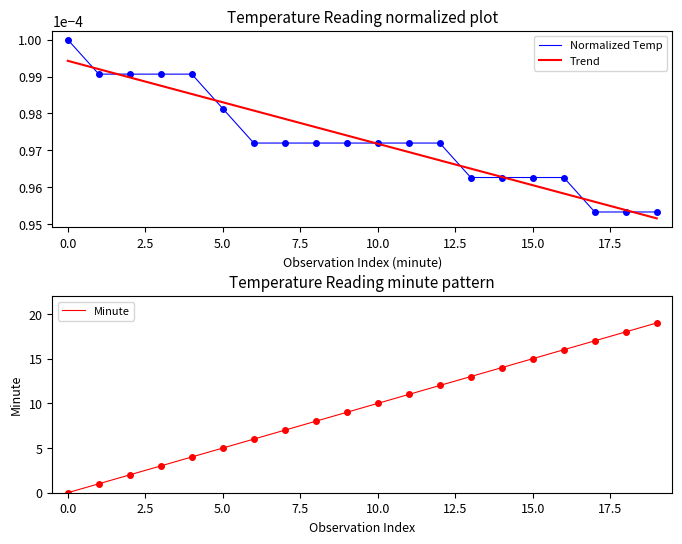

Is this an area chart (filled region under the line)?

No